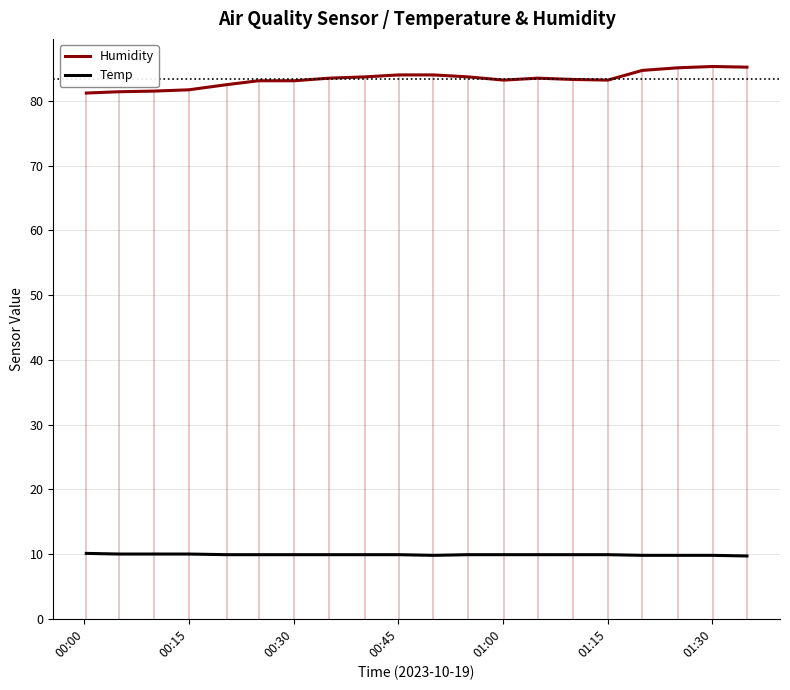

Which series has the largest range (max minus min)?

Humidity